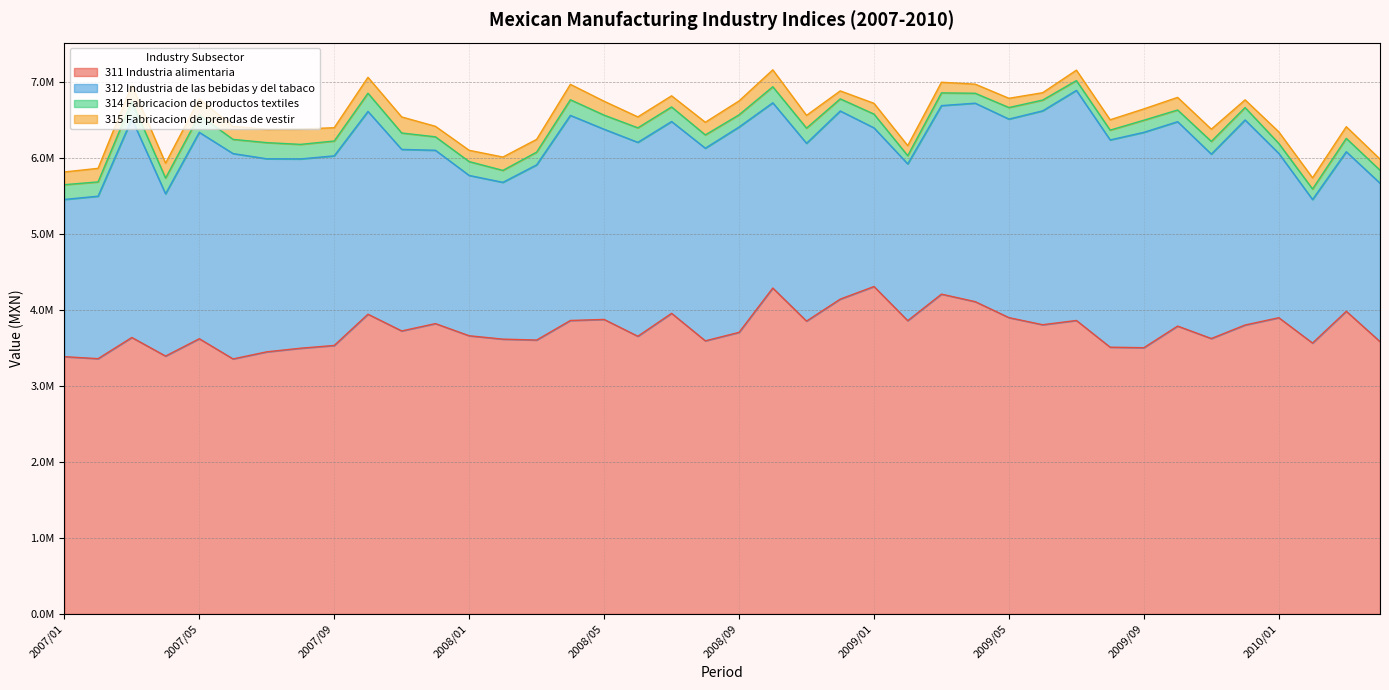

The value of 311 Industria alimentaria at 2008/04 is 3865328.9. True or false?

True